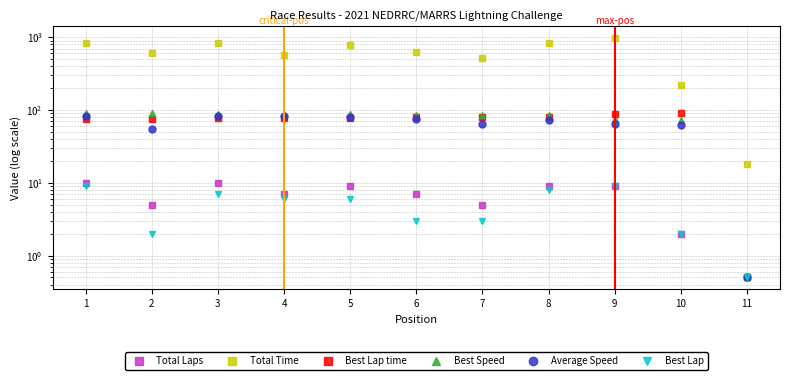

What are all the series names shown in the legend?

Total Laps, Total Time, Best Lap time, Best Speed, Average Speed, Best Lap